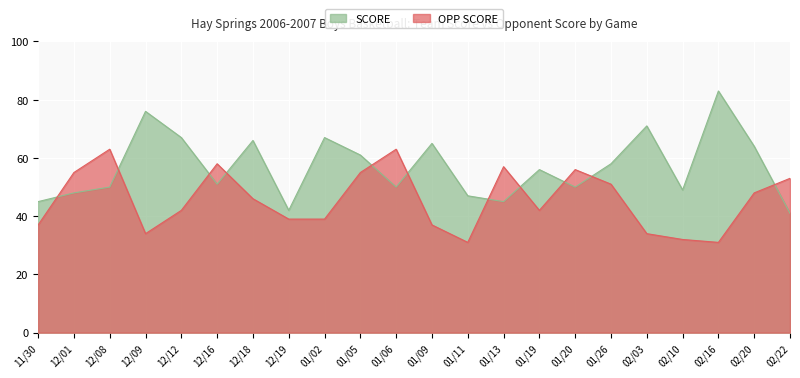

True or false: SCORE and OPP SCORE cross at least once.

True